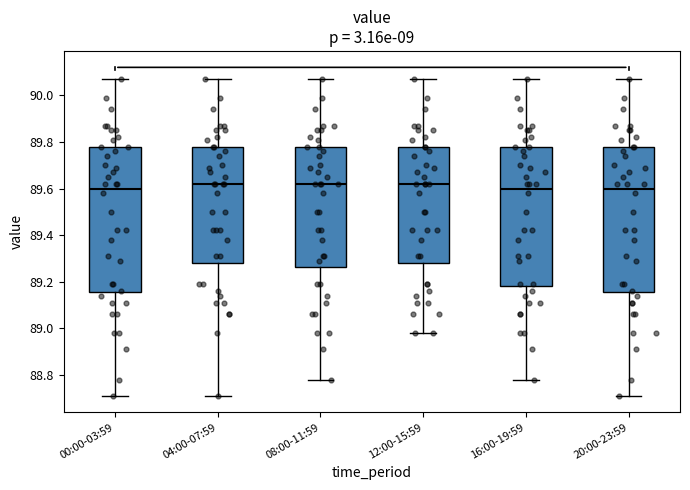

Reading left to right, read every box against the y-axis: the position of its median line, the range the box covers, and the ends of its whiskers. The values are not printed on the chart, so give them approximately, as read against the axis.

00:00-03:59: median 89.60, box 89.16 to 89.78, whiskers 88.72 to 90.08
04:00-07:59: median 89.62, box 89.28 to 89.78, whiskers 88.72 to 90.08
08:00-11:59: median 89.62, box 89.26 to 89.78, whiskers 88.78 to 90.08
12:00-15:59: median 89.62, box 89.28 to 89.78, whiskers 88.98 to 90.08
16:00-19:59: median 89.60, box 89.18 to 89.78, whiskers 88.78 to 90.08
20:00-23:59: median 89.60, box 89.16 to 89.78, whiskers 88.72 to 90.08